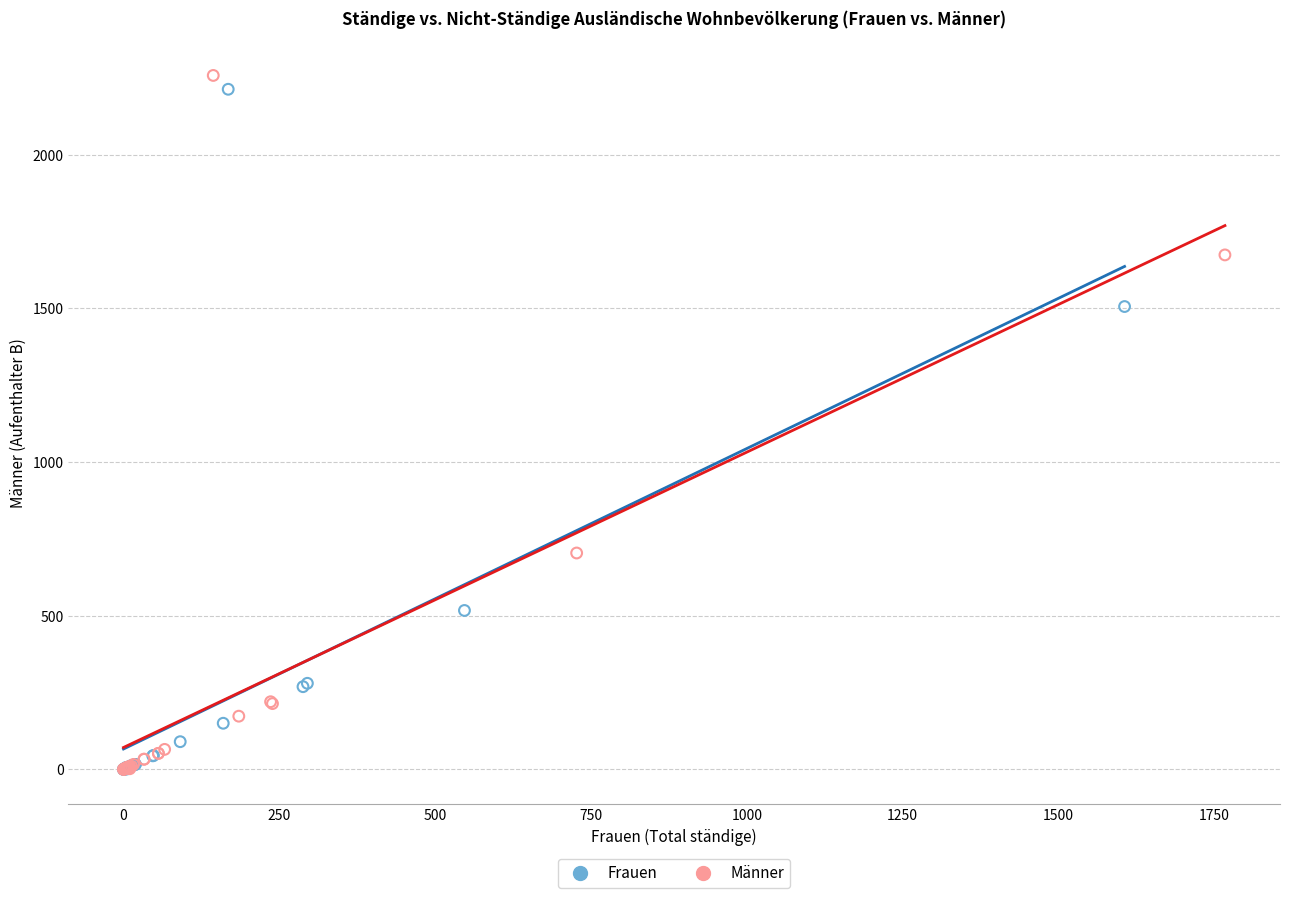

Which series has the widest spread of Y values?

Männer